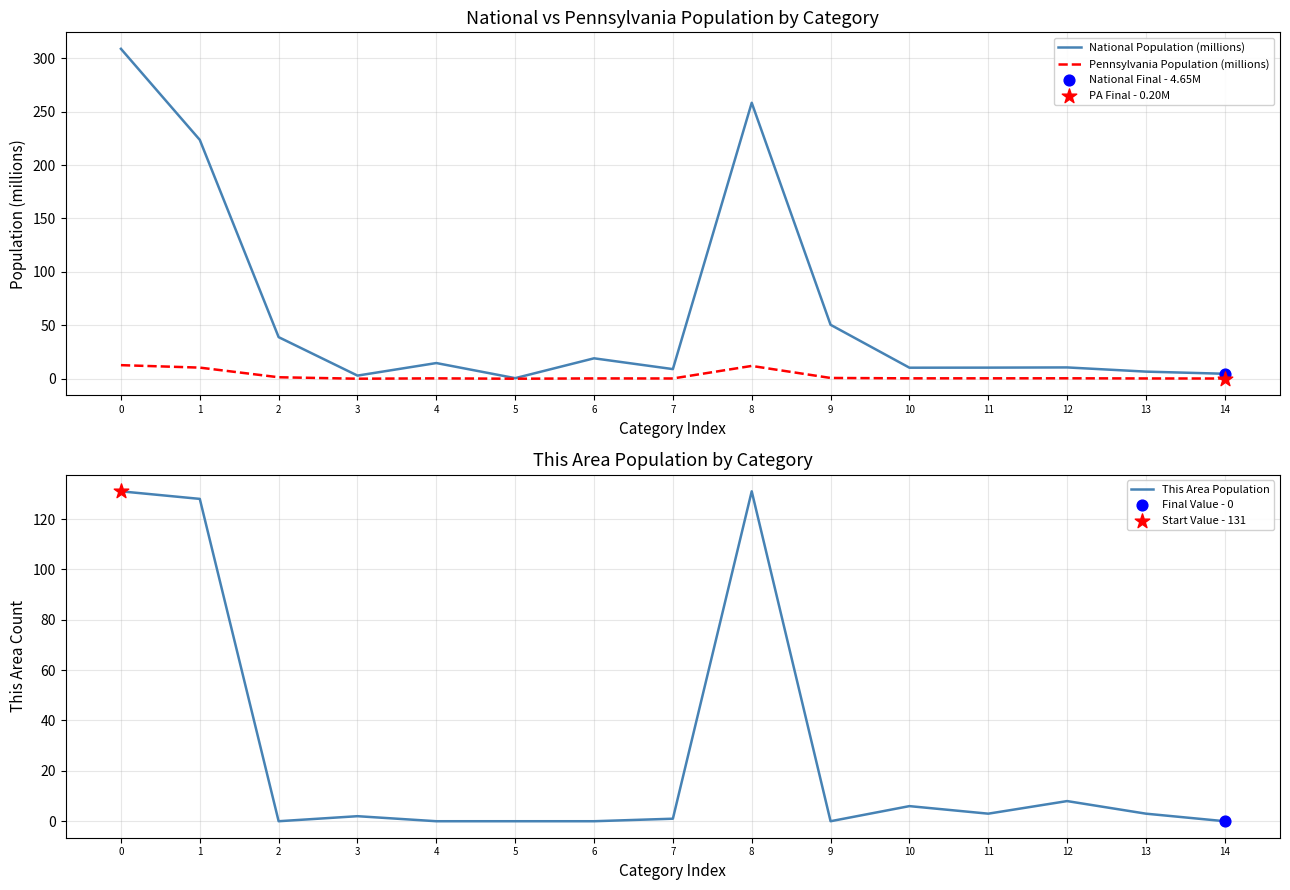

Which series reaches the maximum Y coordinate?

National Population (millions)